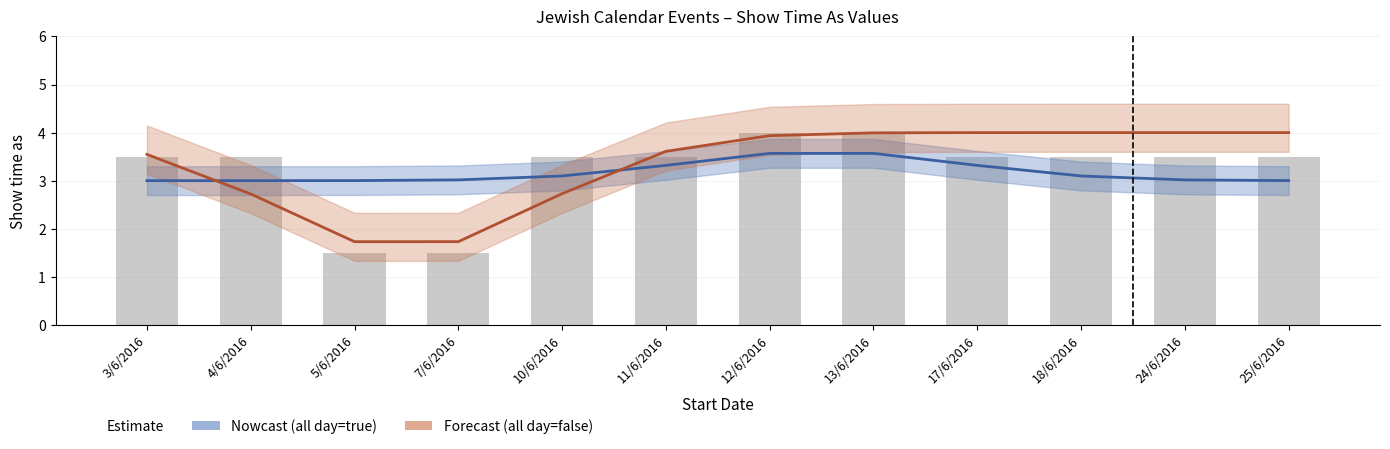

The Show time as (all day=false) series shows 6.3 at 11/6/2016. True or false?

False